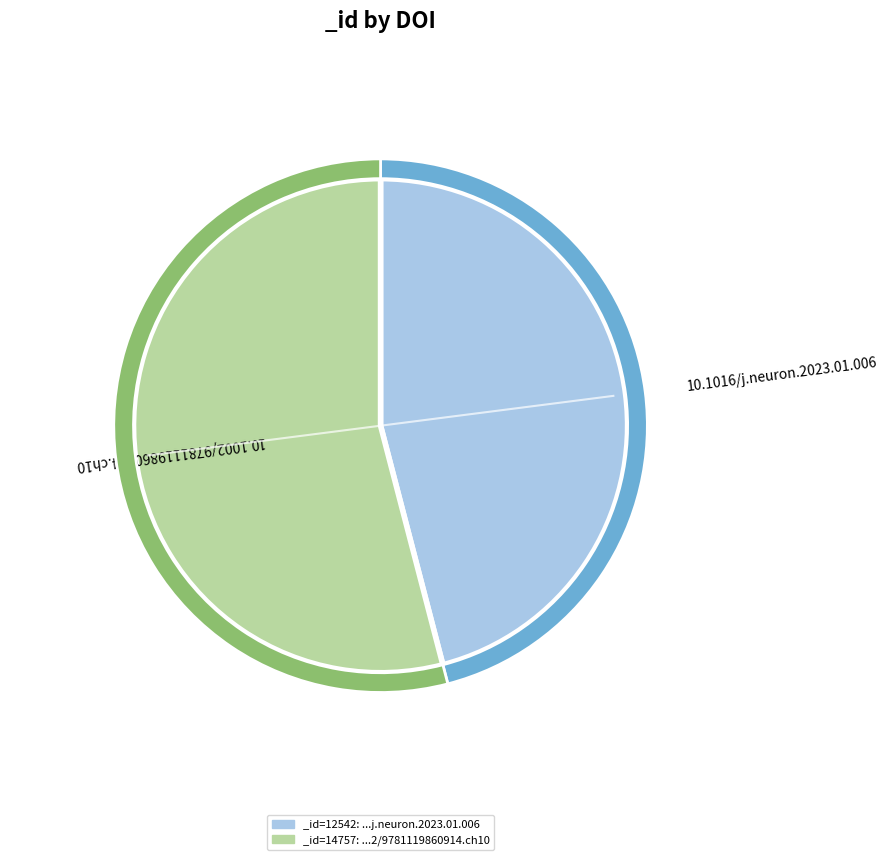

True or false: 10.1002/9781119860914.ch10 accounts for 54% of the total.

True